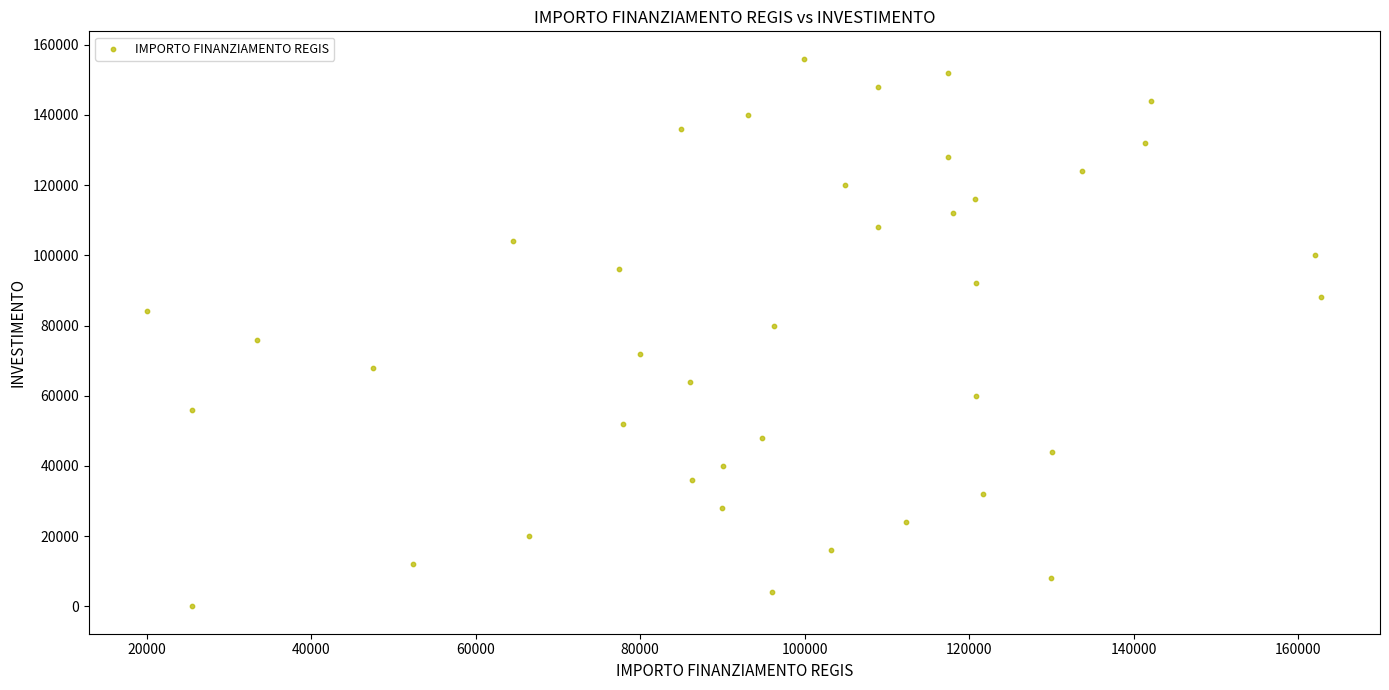

What is the range of X values (max minus min)?

142668